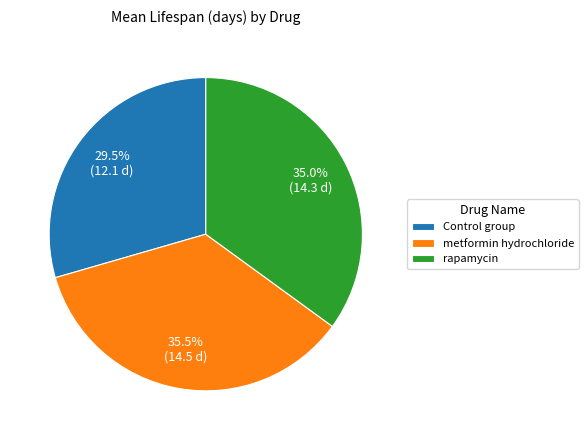

Which category has the smallest portion of the pie?

Control group